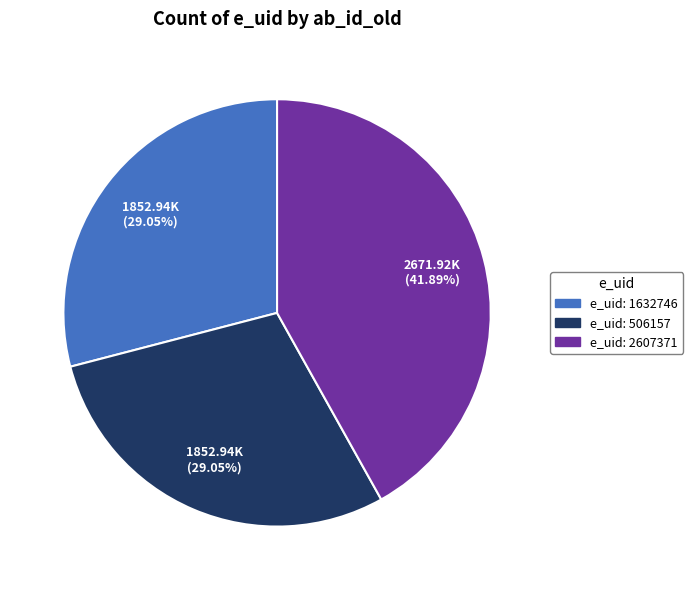

Is there any slice that represents more than half of the pie?

No